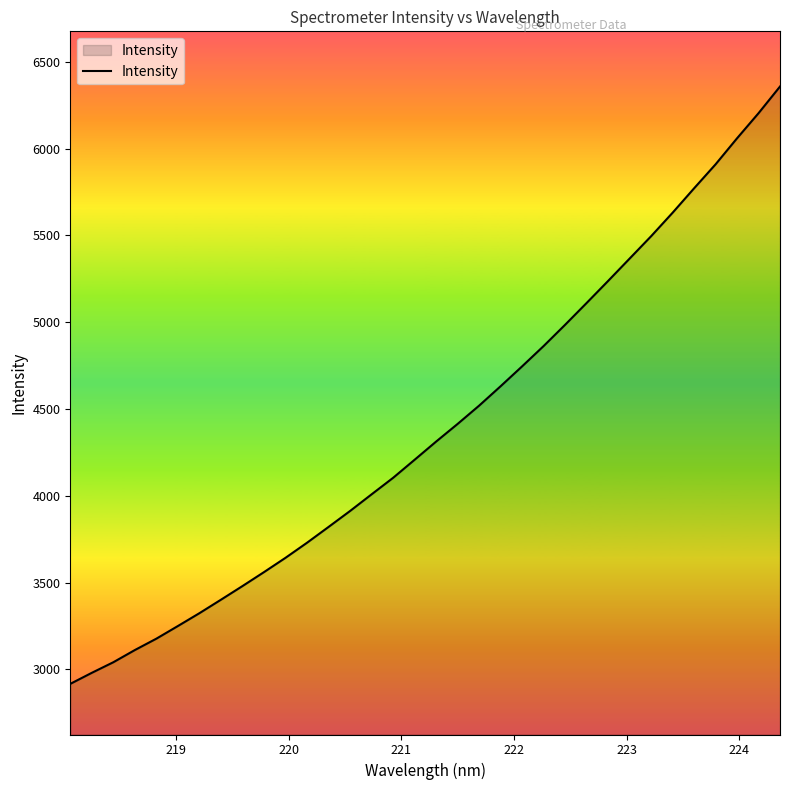

What is the difference between the maximum and minimum values?

3440.6